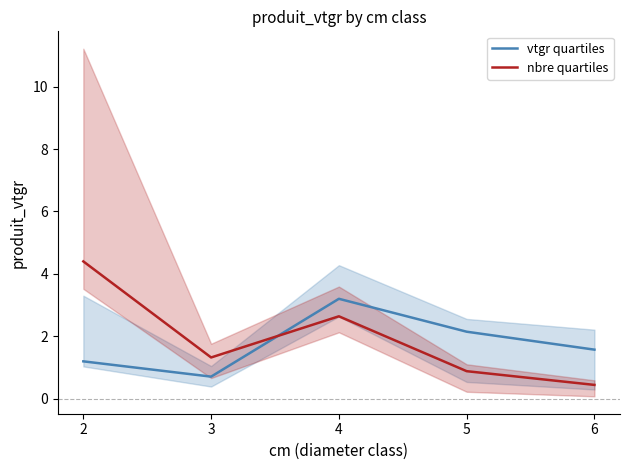

What is the sum of the nbre quartiles values at 5 and 3?

2.2